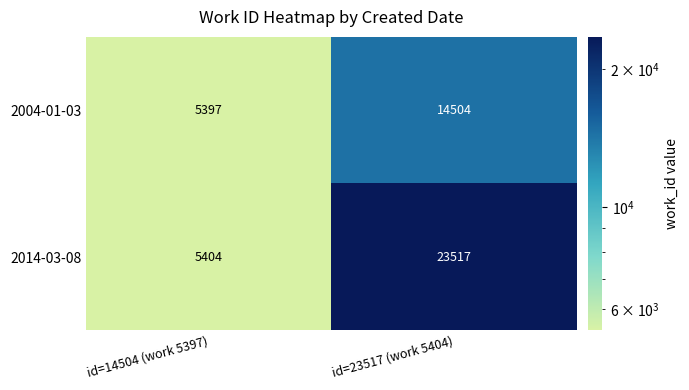

Reading left to right, list all the values displayed in this chart.

2004-01-03: 5397	14504
2014-03-08: 5404	23517